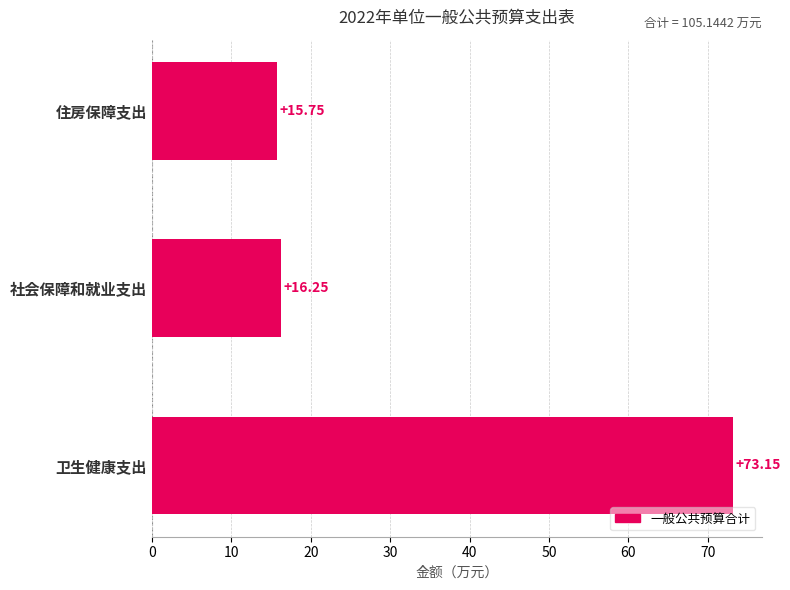

Rank the categories by value from highest to lowest.

卫生健康支出, 社会保障和就业支出, 住房保障支出